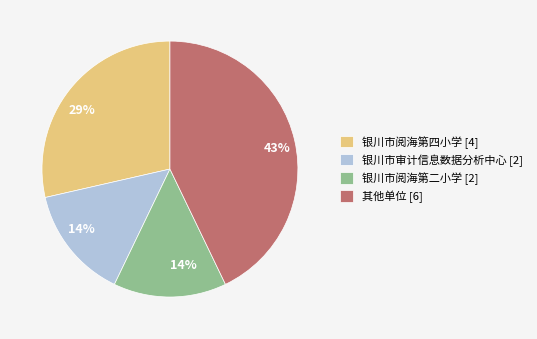

What percentage is the 银川市阅海第四小学 [4] slice, to the nearest percent?

29%